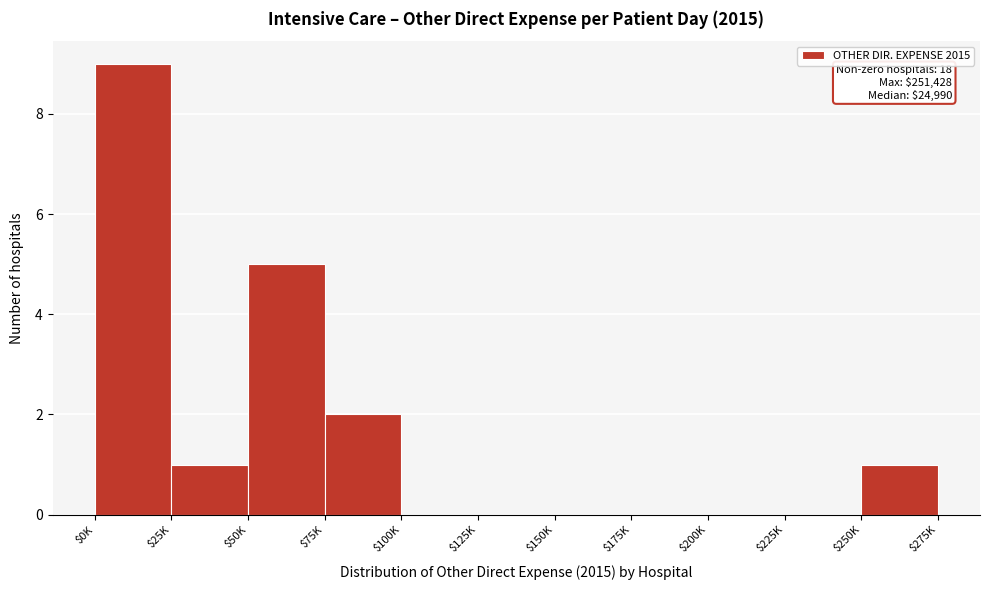

Is it true that the value at $200K is 0?

True